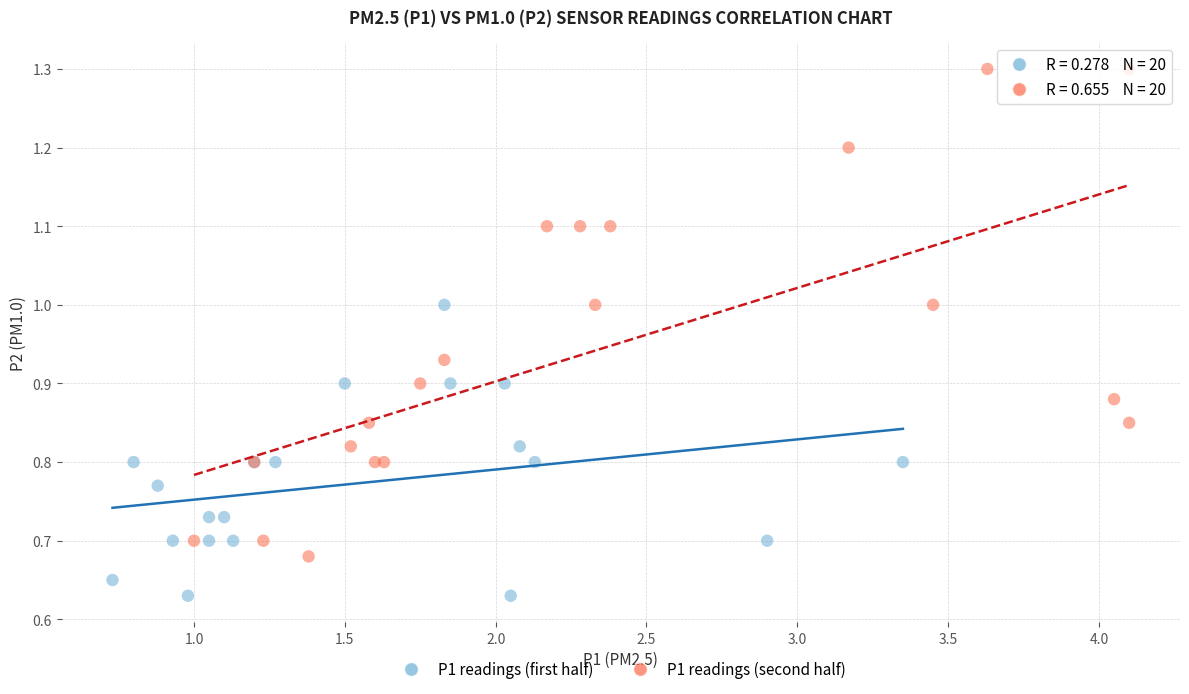

What are all the series names shown in the legend?

P1 readings (first half), P1 readings (second half)